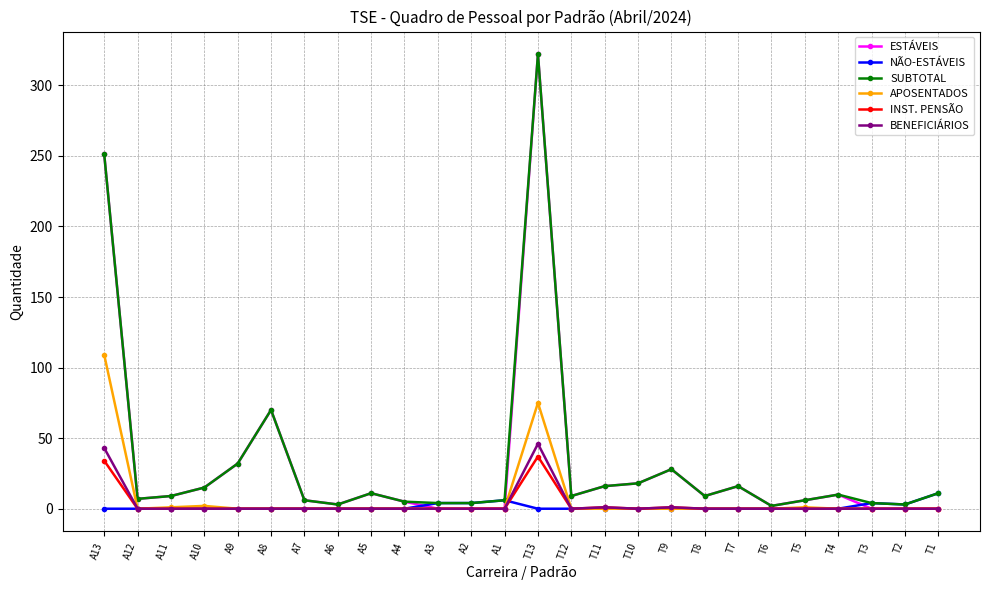

Count the number of data series in this chart.

6